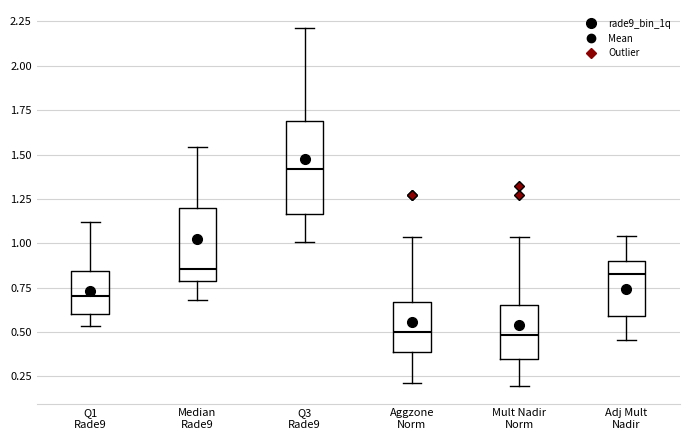

Where does the median line of the box for Adj Mult Nadir sit on the y-axis? The values are not printed on the chart, so give them approximately, as read against the axis.

0.85